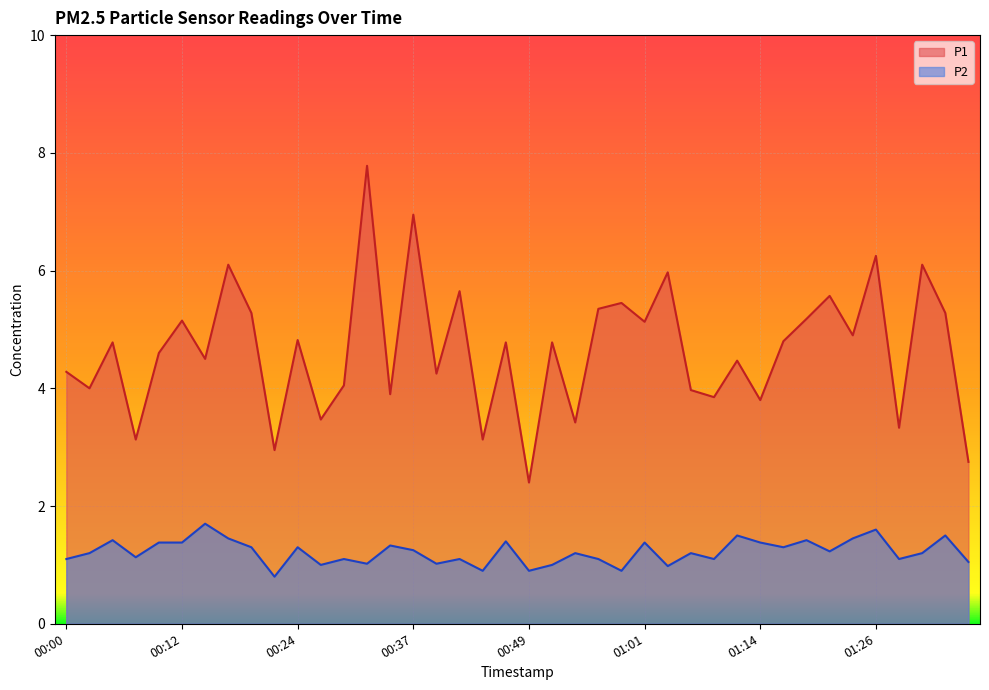

What is the difference between the highest and lowest values at 00:19?

4.0